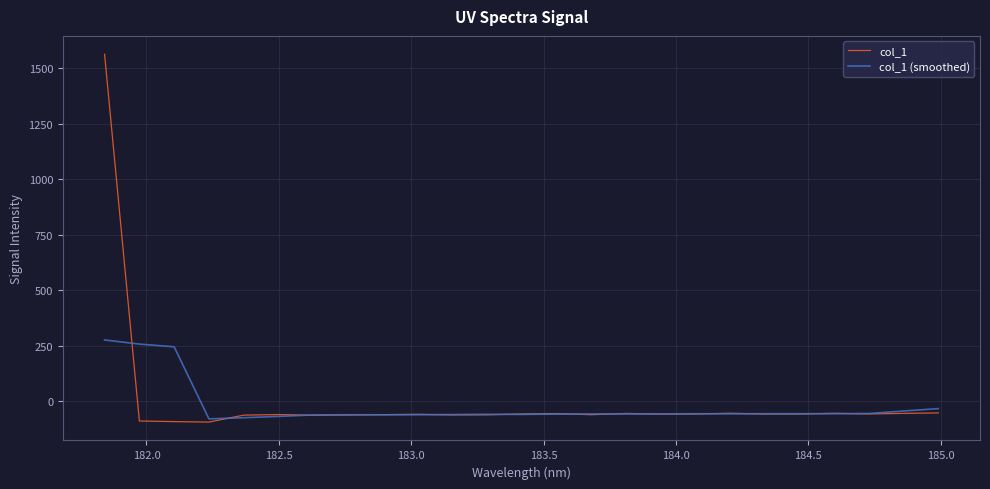

What is the maximum value for col_1?

1562.4